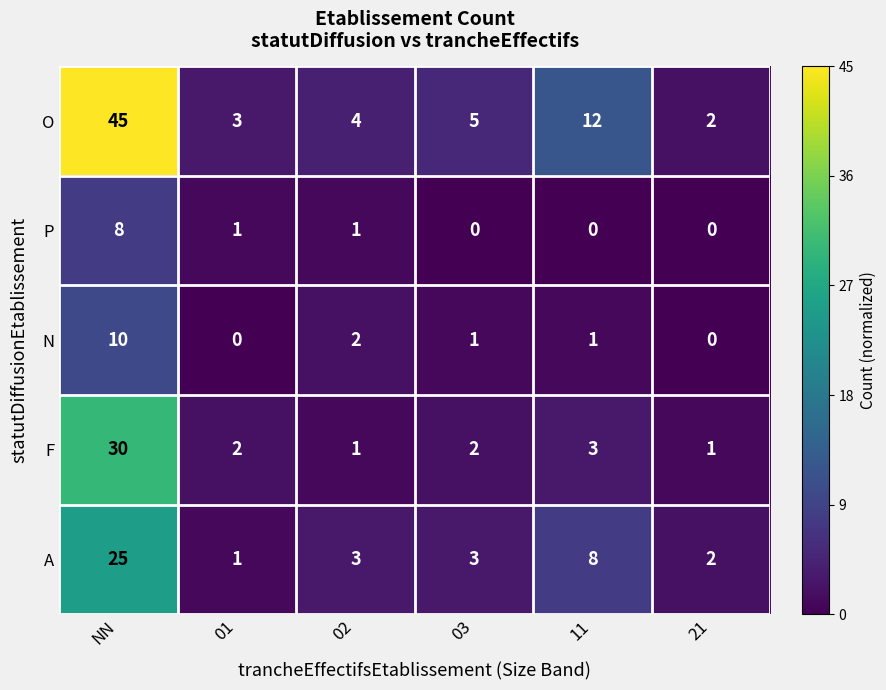

Which series has the largest range (max minus min)?

O